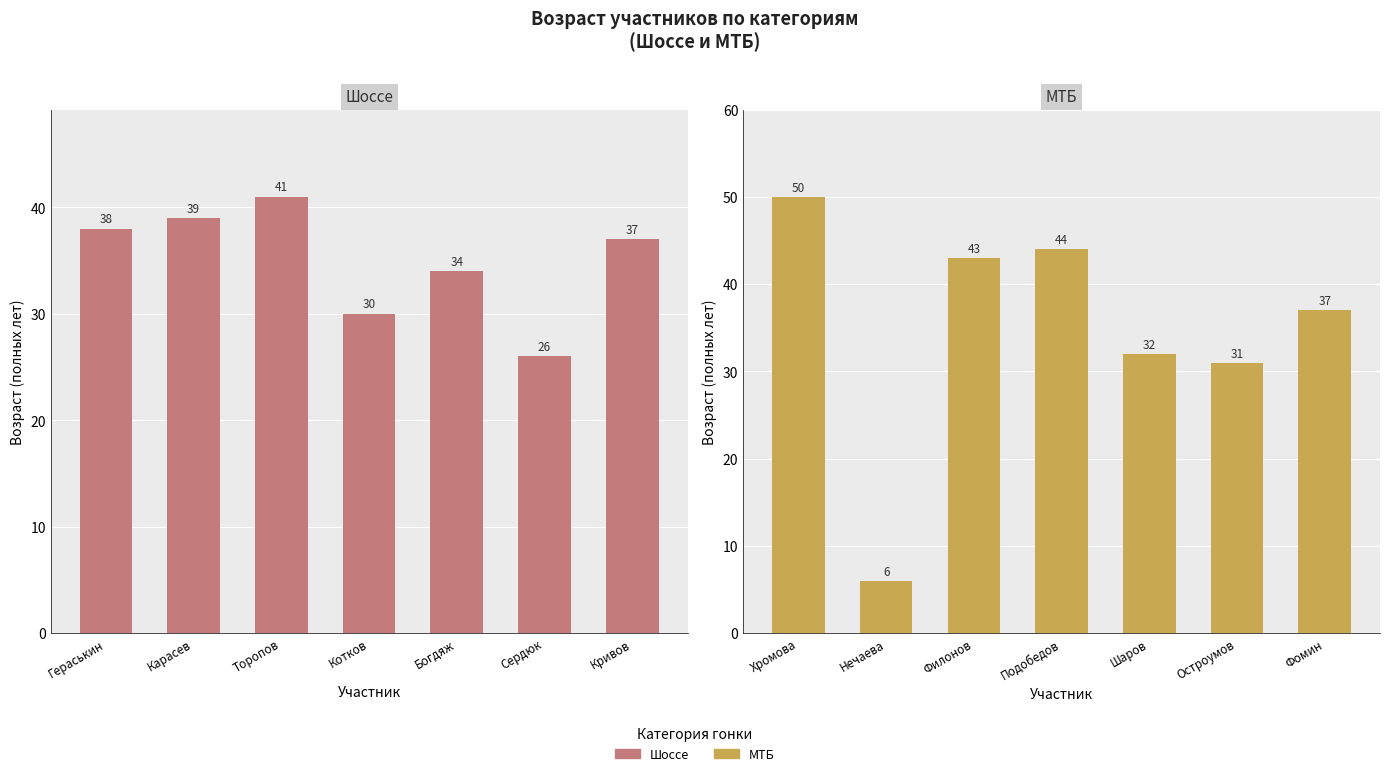

Count the number of data series in this chart.

2